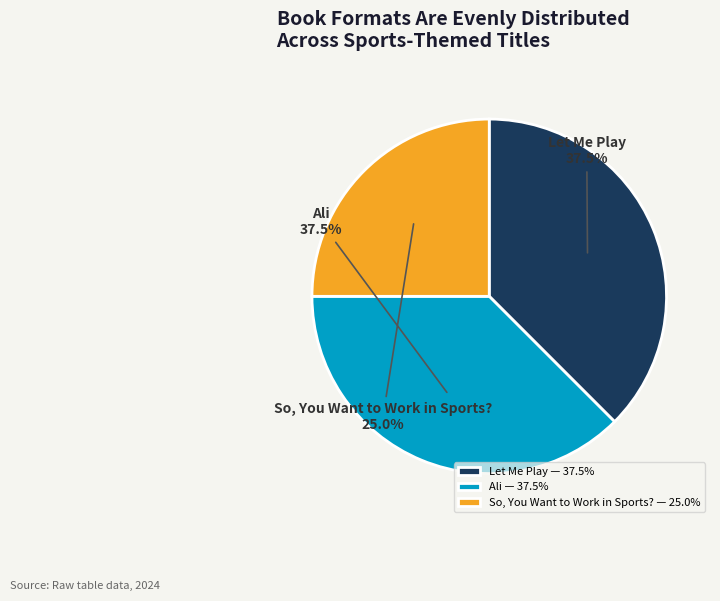

Which slice is the smallest?

So, You Want to Work in Sports? — 25.0%